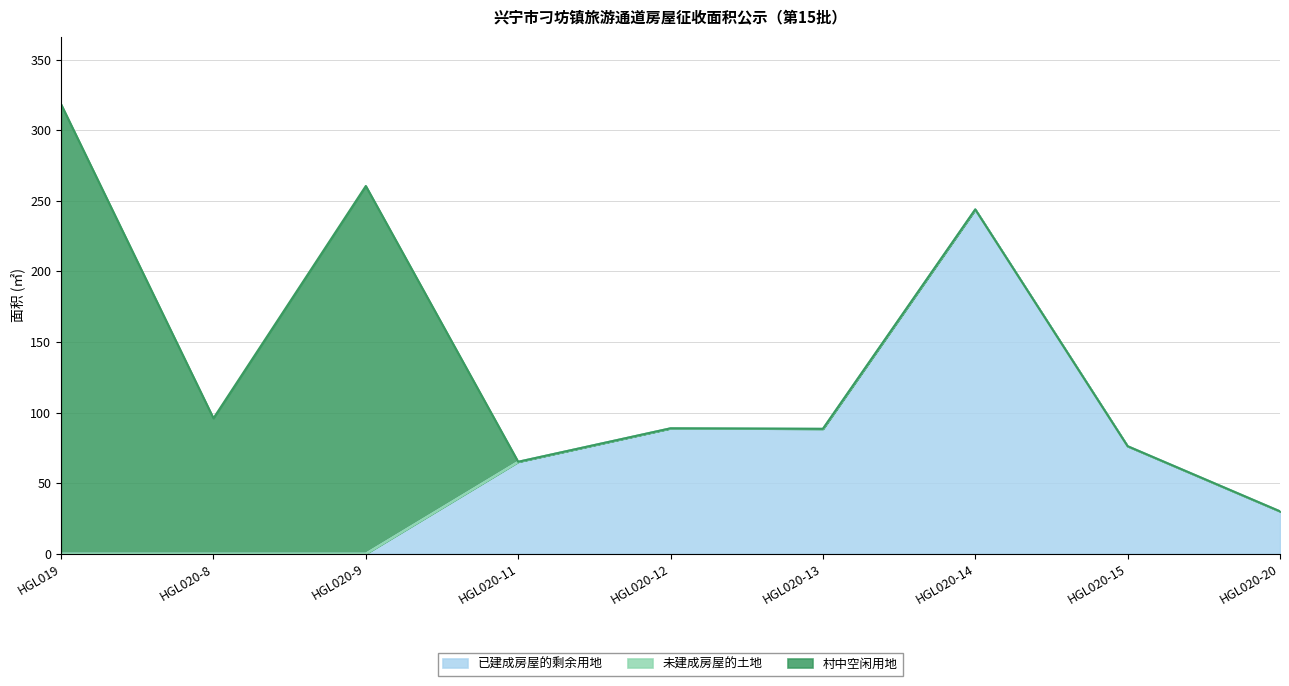

What are all the series names shown in the legend?

已建成房屋的剩余用地, 未建成房屋的土地, 村中空闲用地